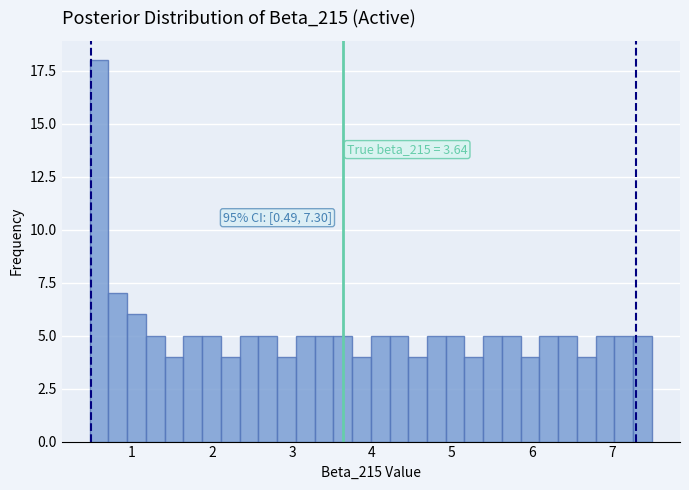

Read against the x-axis, roughly where is the centre of the tallest bar?

0.6